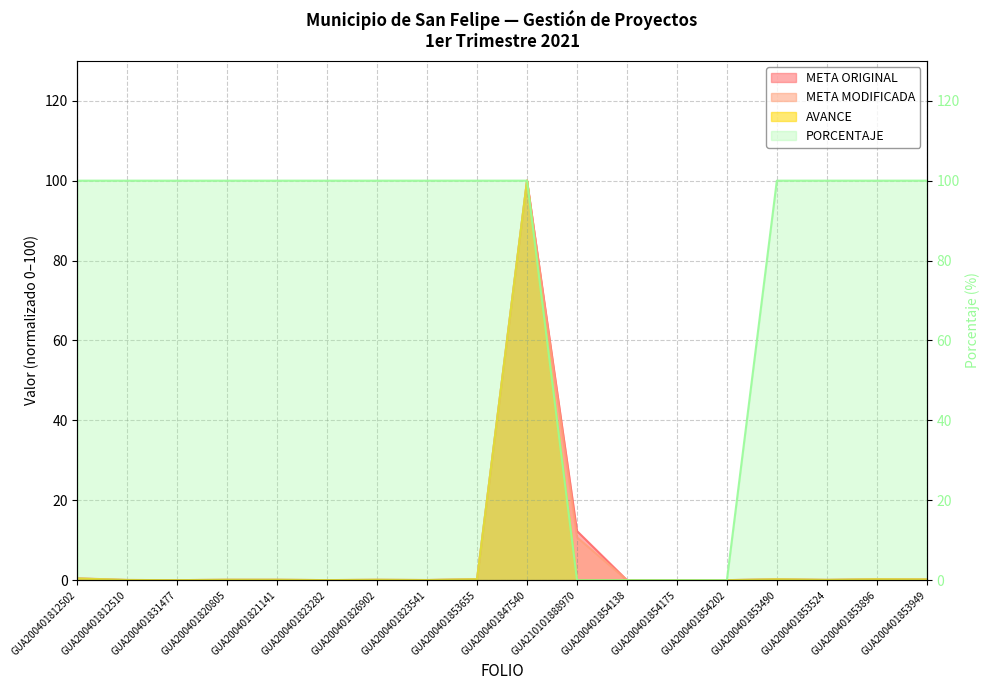

Which label corresponds to the smallest value in the chart?

GUA210101888970